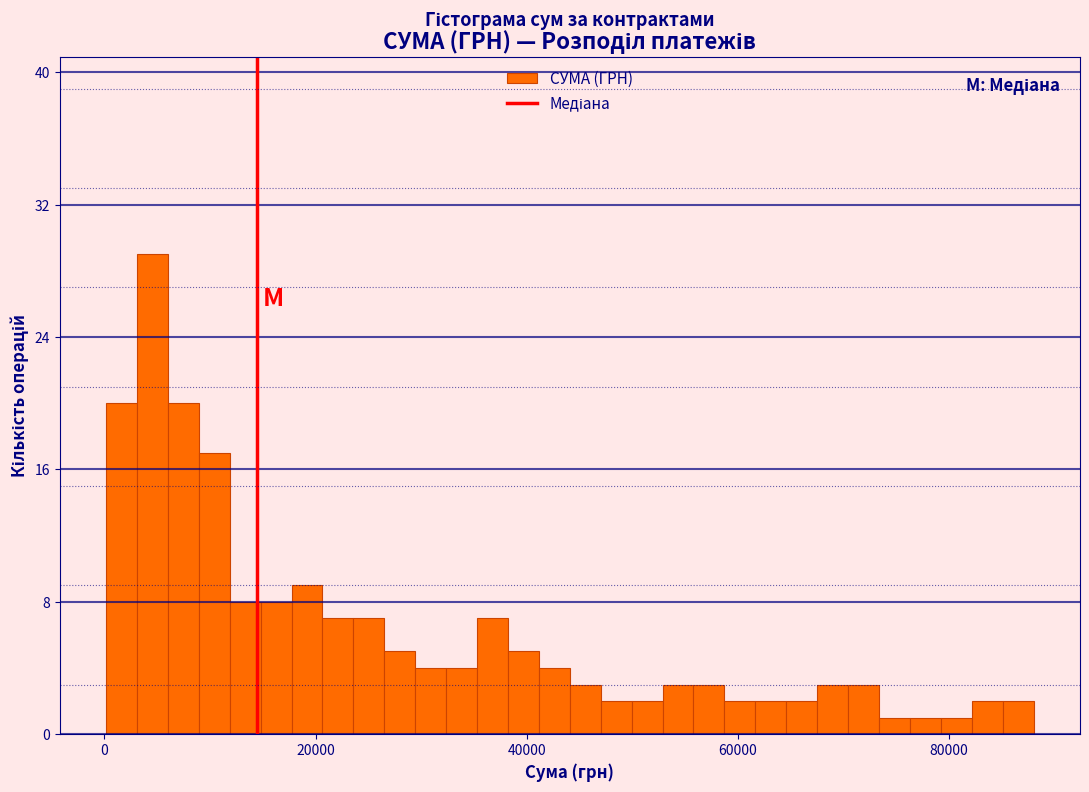

Read against the x-axis, roughly where is the centre of the tallest bar?

4000